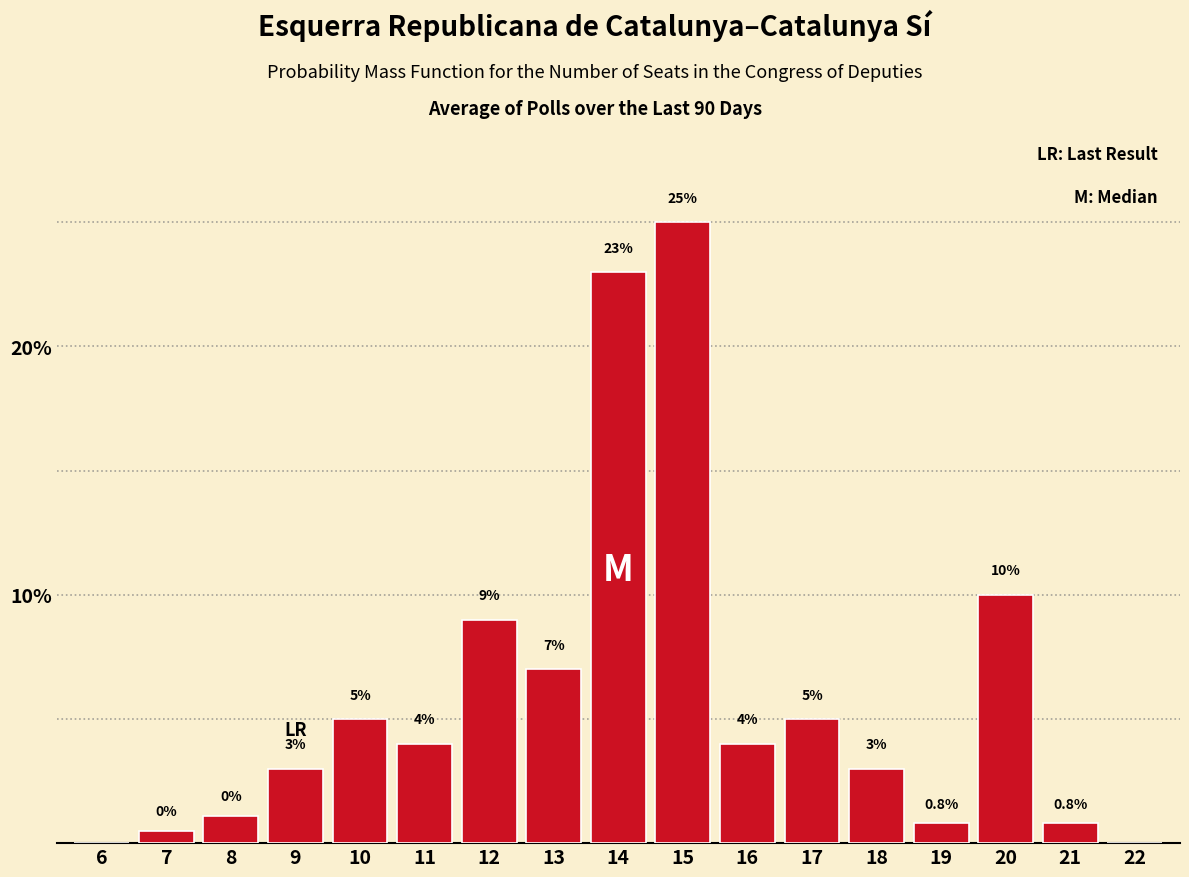

Reading left to right, what are all the values shown in this chart?

6=0.0	7=0.5	8=1.1	9=3.0	10=5.0	11=4.0	12=9.0	13=7.0	14=23.0	15=25.0	16=4.0	17=5.0	18=3.0	19=0.8	20=10.0	21=0.8	22=0.0